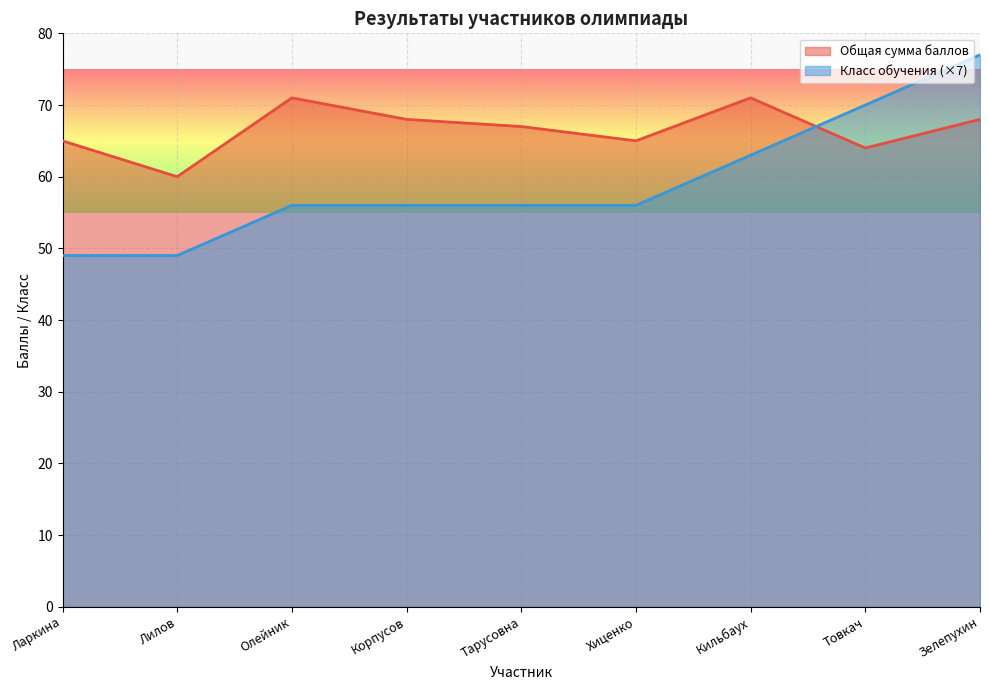

Reading right to left, list all the values displayed in this chart.

Общая сумма баллов: Зелепухин=68	Товкач=64	Кильбаух=71	Хиценко=65	Тарусовна=67	Корпусов=68	Олейник=71	Лилов=60	Ларкина=65
Класс обучения: Зелепухин=77	Товкач=70	Кильбаух=63	Хиценко=56	Тарусовна=56	Корпусов=56	Олейник=56	Лилов=49	Ларкина=49